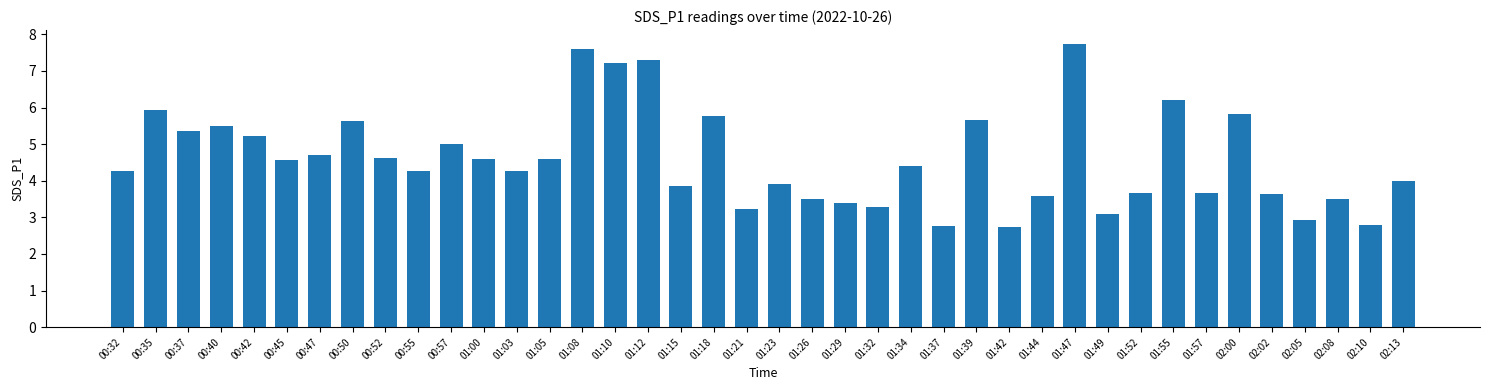

What is the smallest value displayed?

2.7